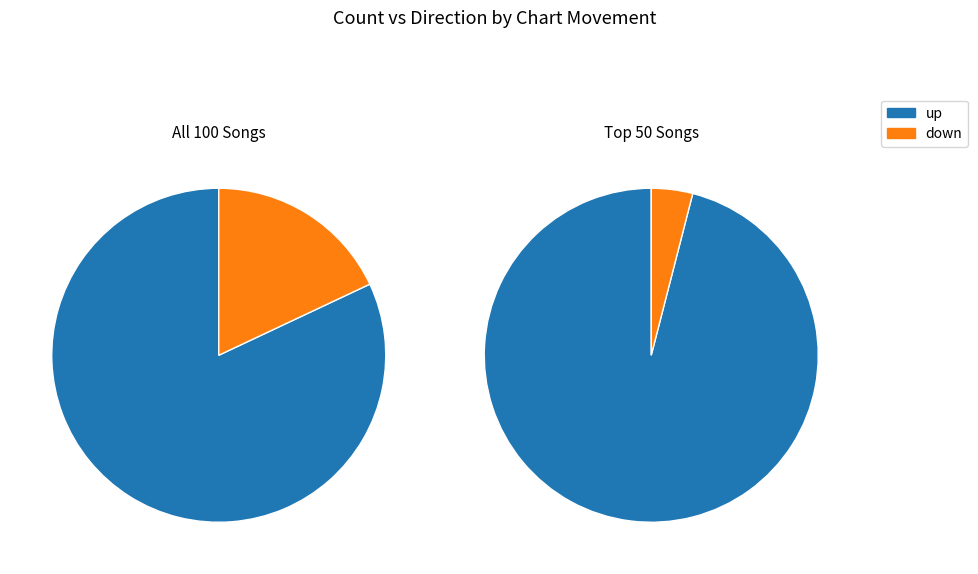

The down slice represents 11% of the pie. True or false?

False